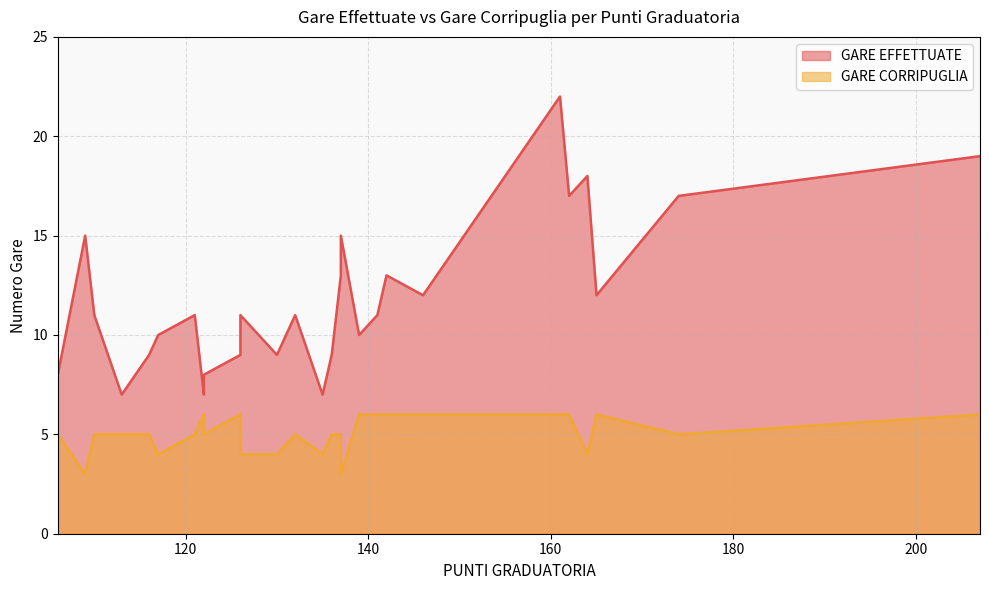

At how many categories does at least one series exceed 16?

5